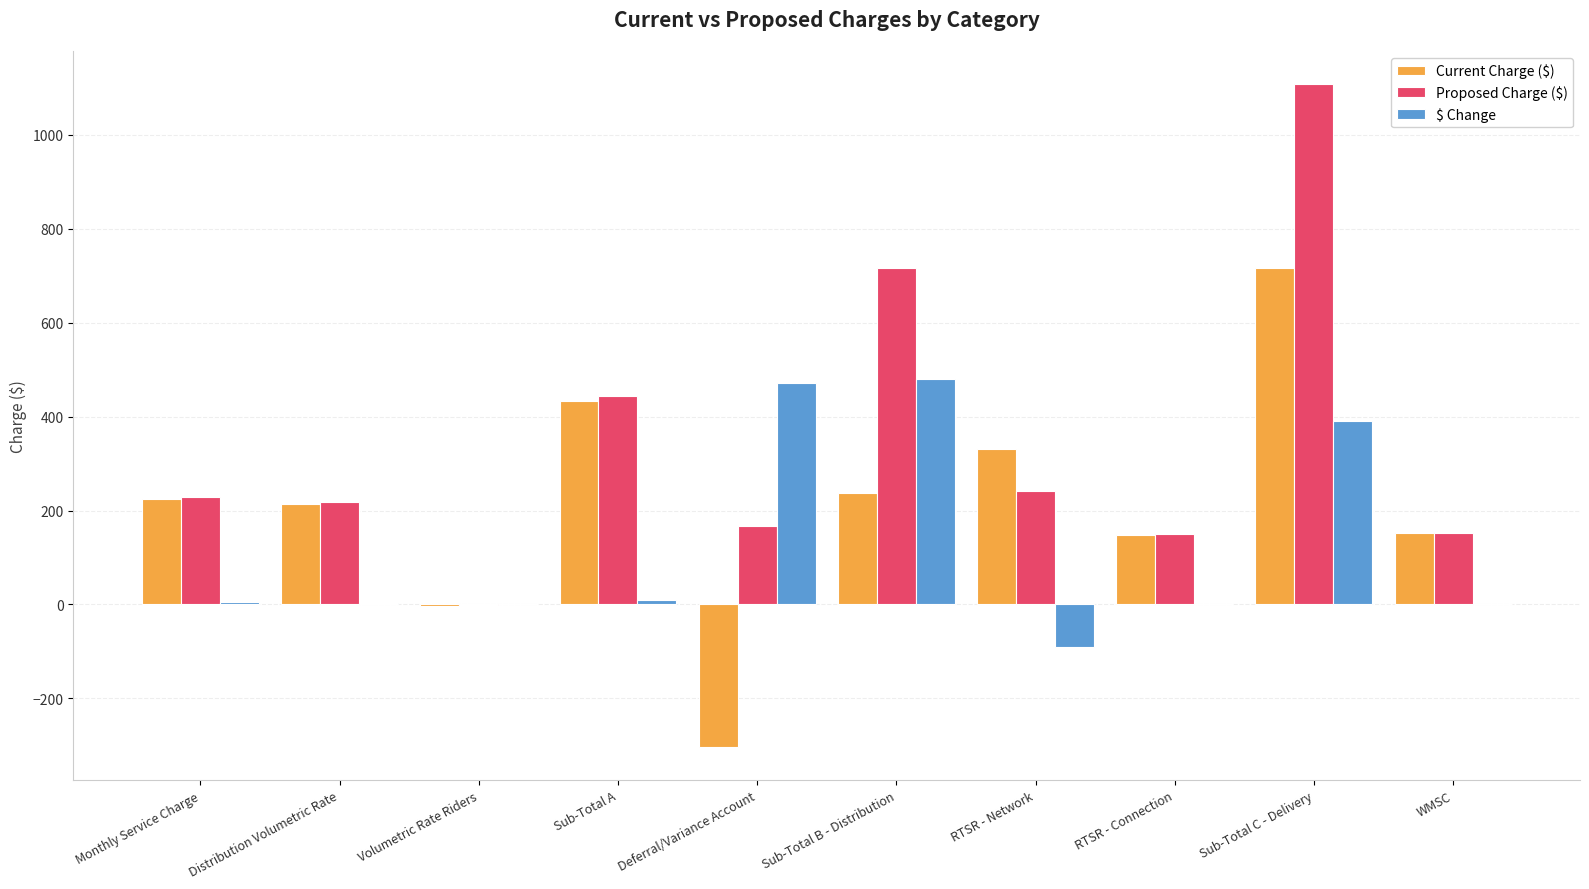

What is the greatest value displayed?

1107.7